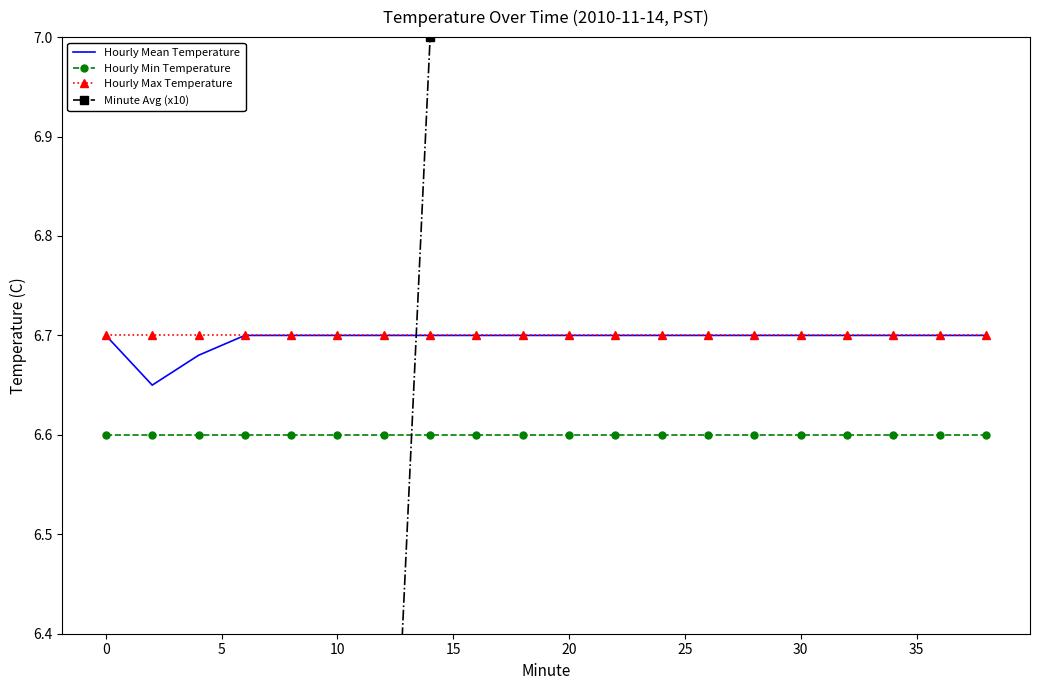

After their last crossing, which series has the higher values: Minute Avg (x10) or Hourly Mean Temperature?

Minute Avg (x10)